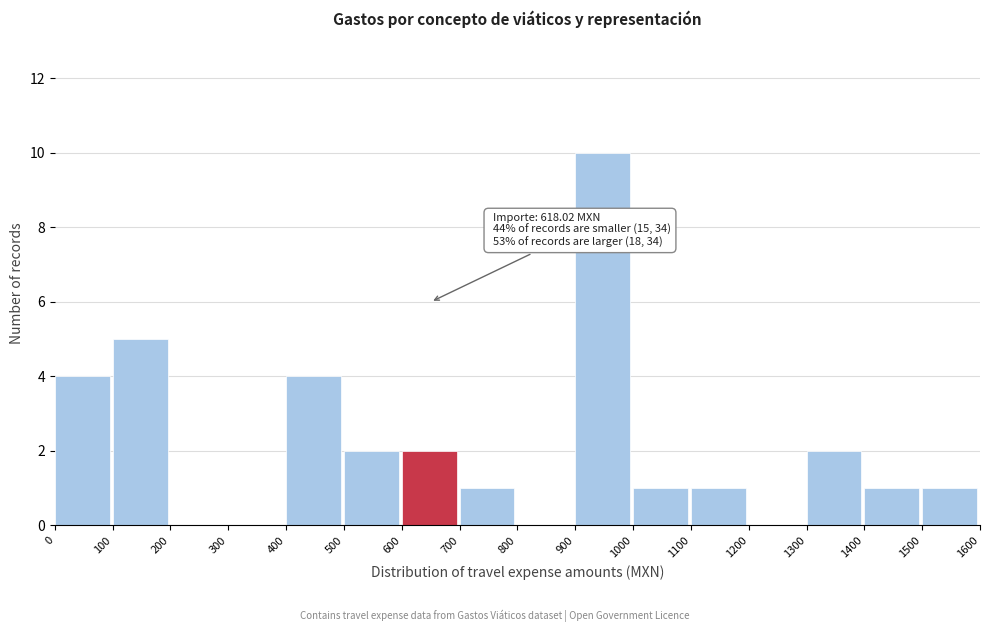

Over which range of the x-axis is the bar tallest?

900 to 1000